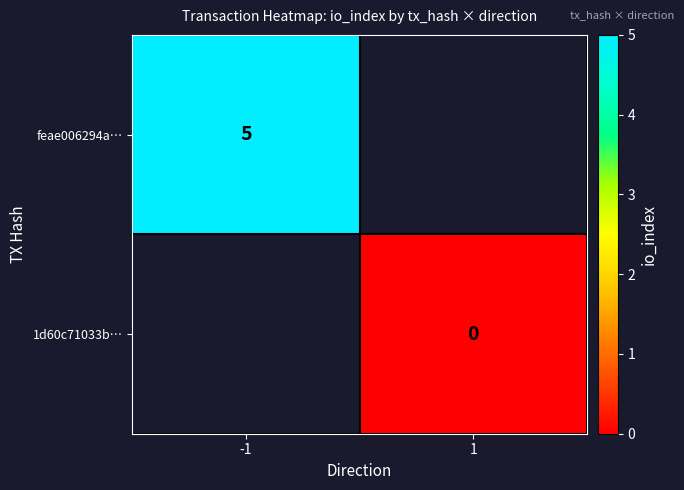

True or false: feae006294a… has a value of 8 at -1.

False